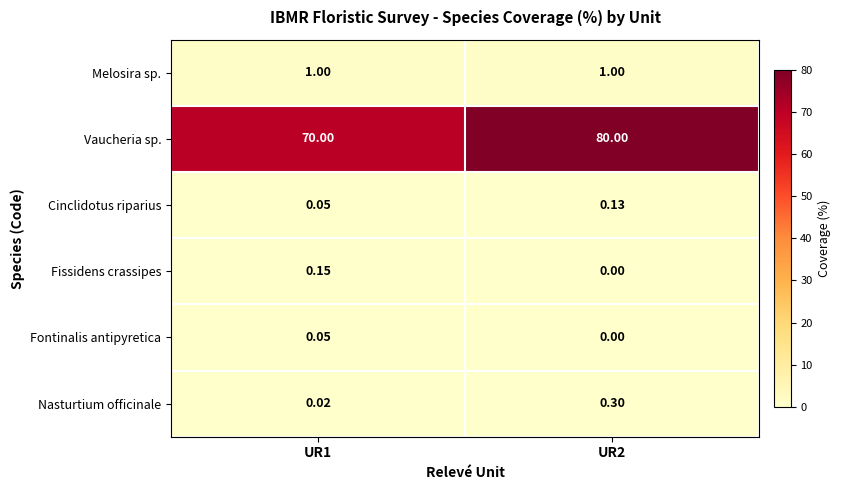

List the series in order of their peak value, lowest first.

Fontinalis antipyretica, Cinclidotus riparius, Fissidens crassipes, Nasturtium officinale, Melosira sp., Vaucheria sp.